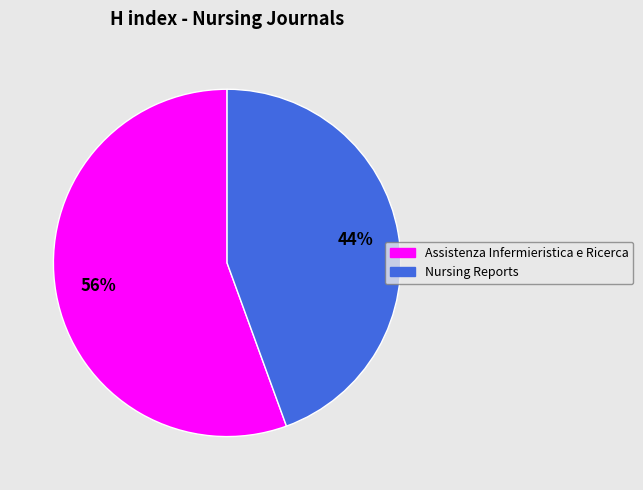

How many segments does this pie chart have?

2